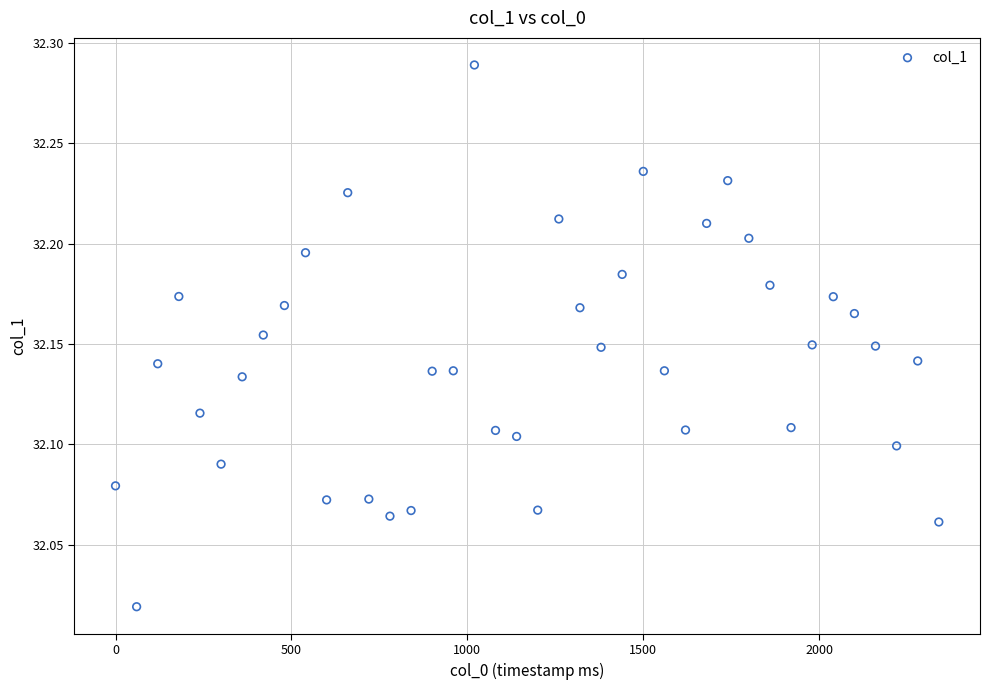

What is the range of X values (max minus min)?

2340.0